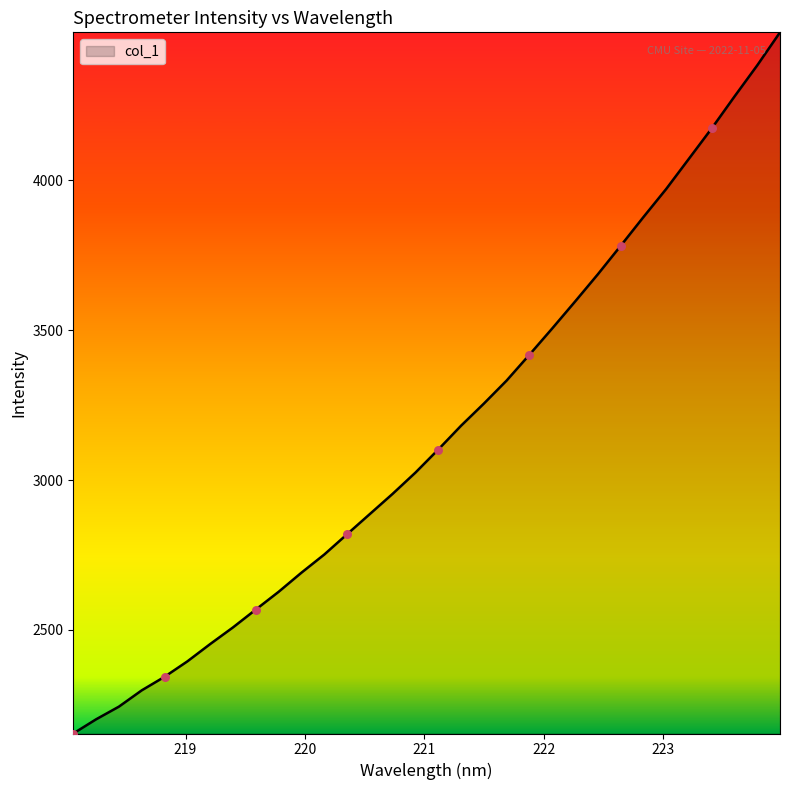

What is the maximum value shown in the chart?

4493.6